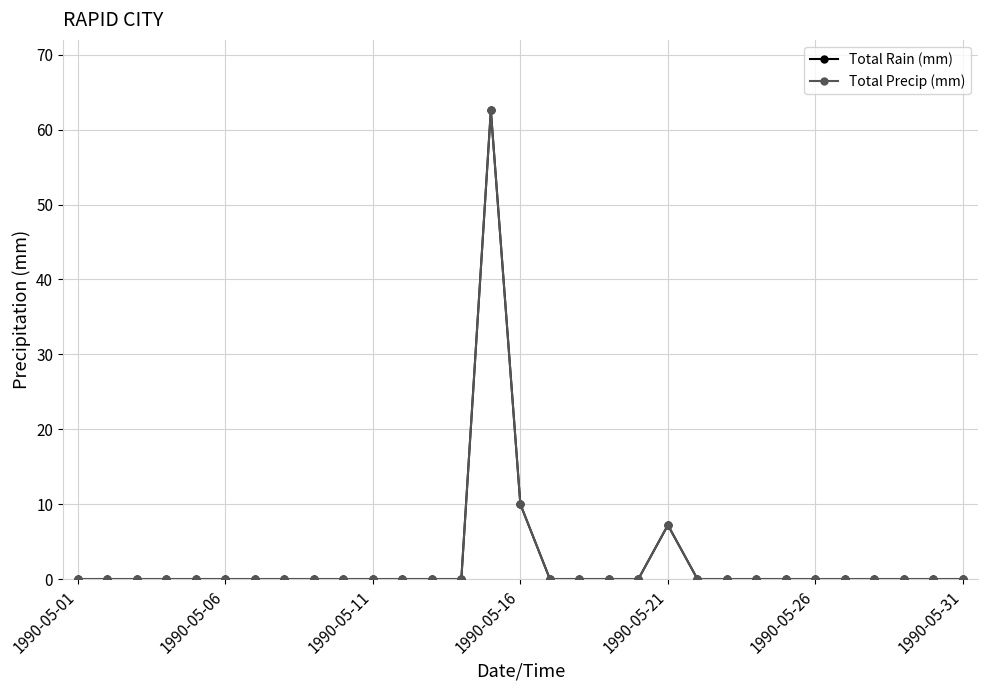

Does the chart have visible grid lines?

Yes